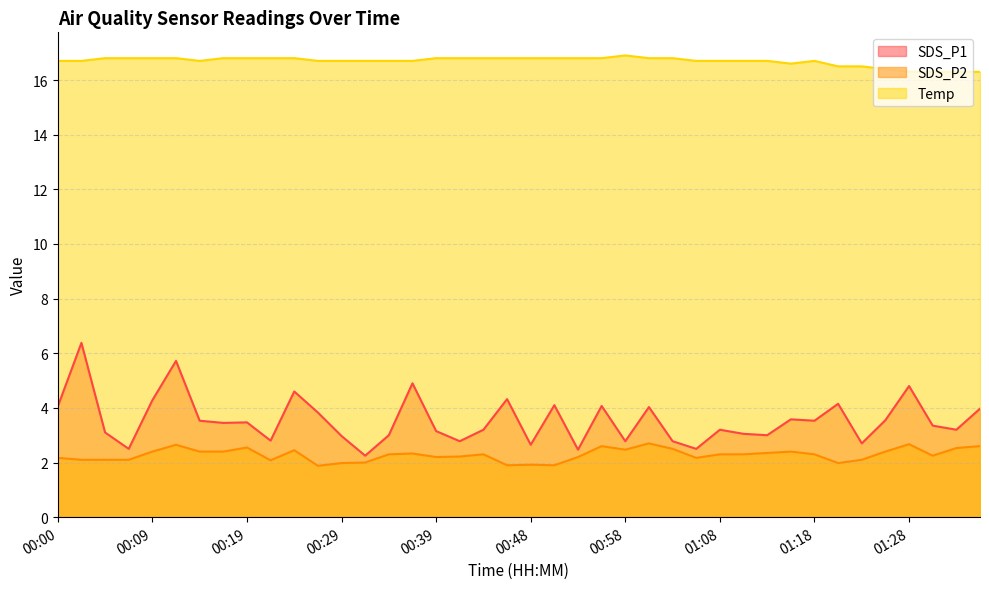

What is the label of the 5th point from the left?

00:09